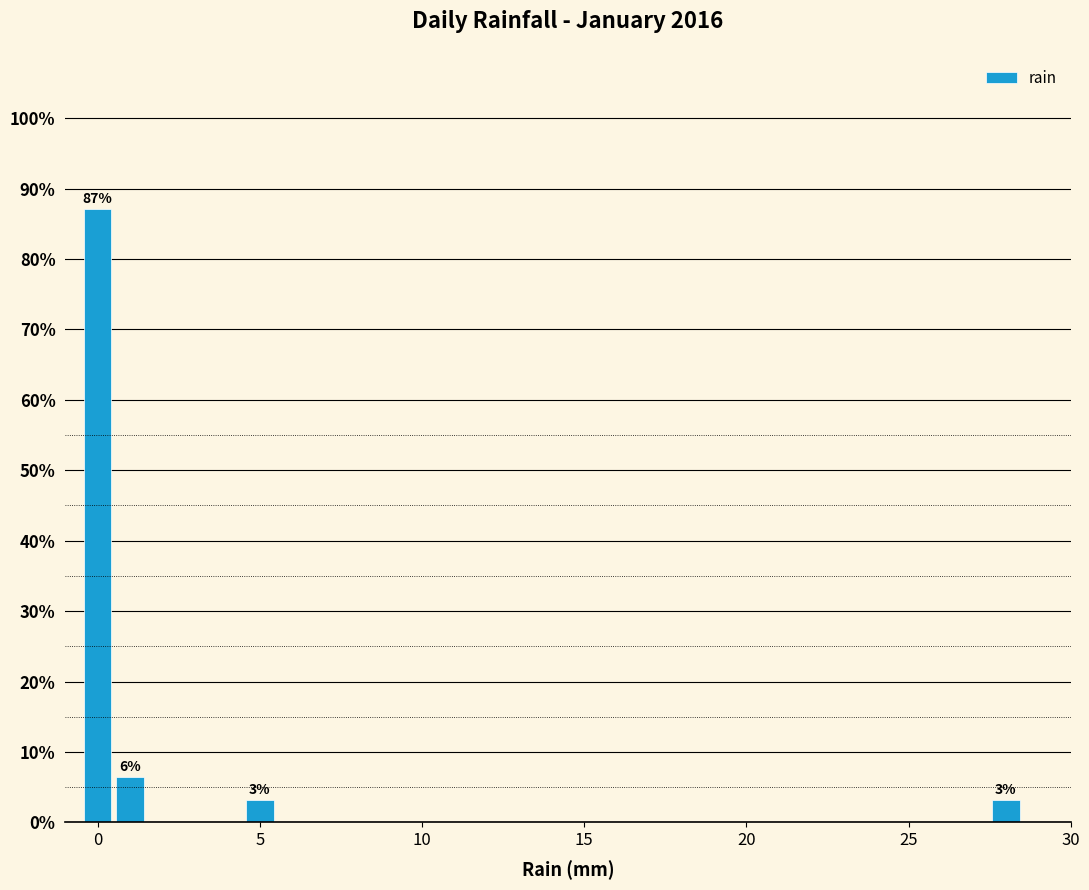

Read against the x-axis, roughly where is the centre of the tallest bar?

0.0